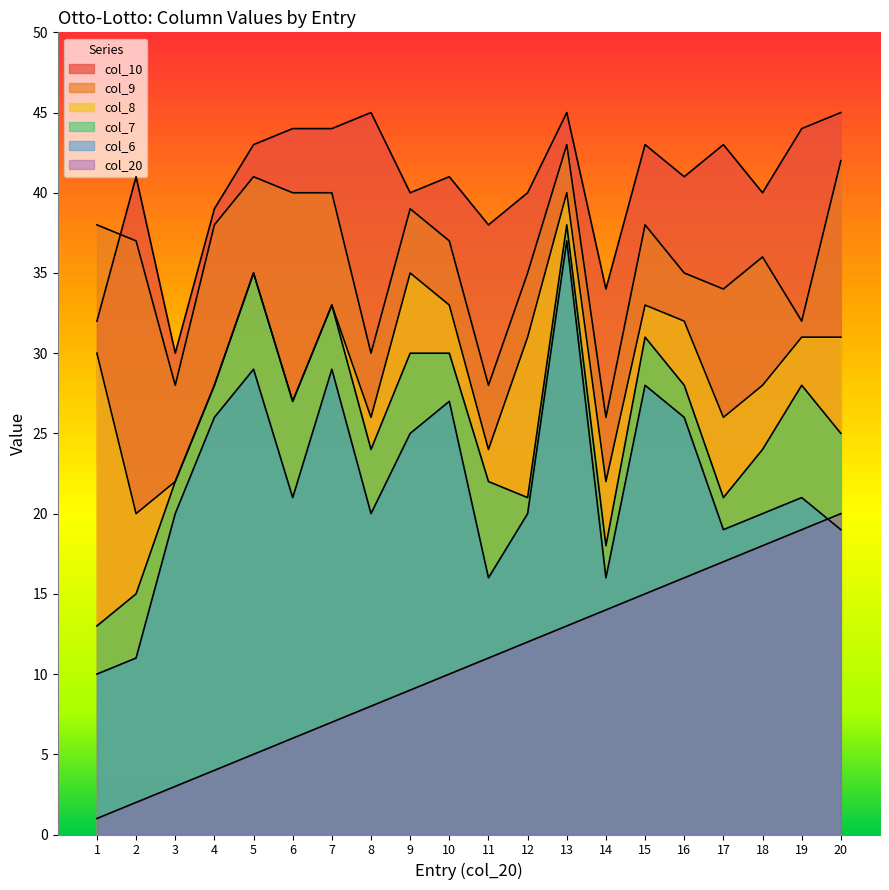

What is the sum of all col_8 values?

587